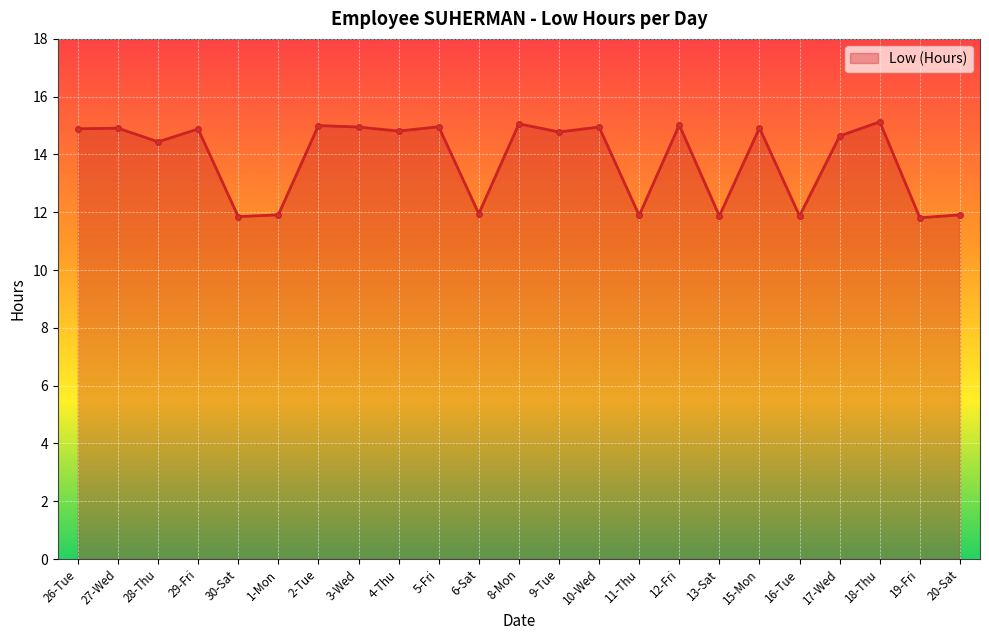

What is the label of the 12th point from the left?

8-Mon